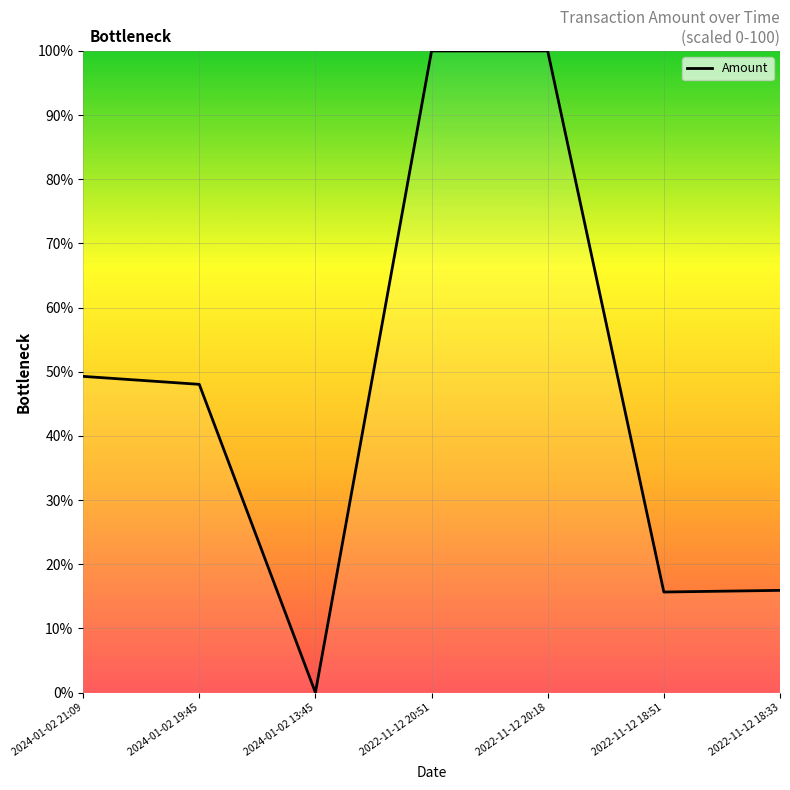

At which label does the data first exceed 48?

2024-01-02 21:09